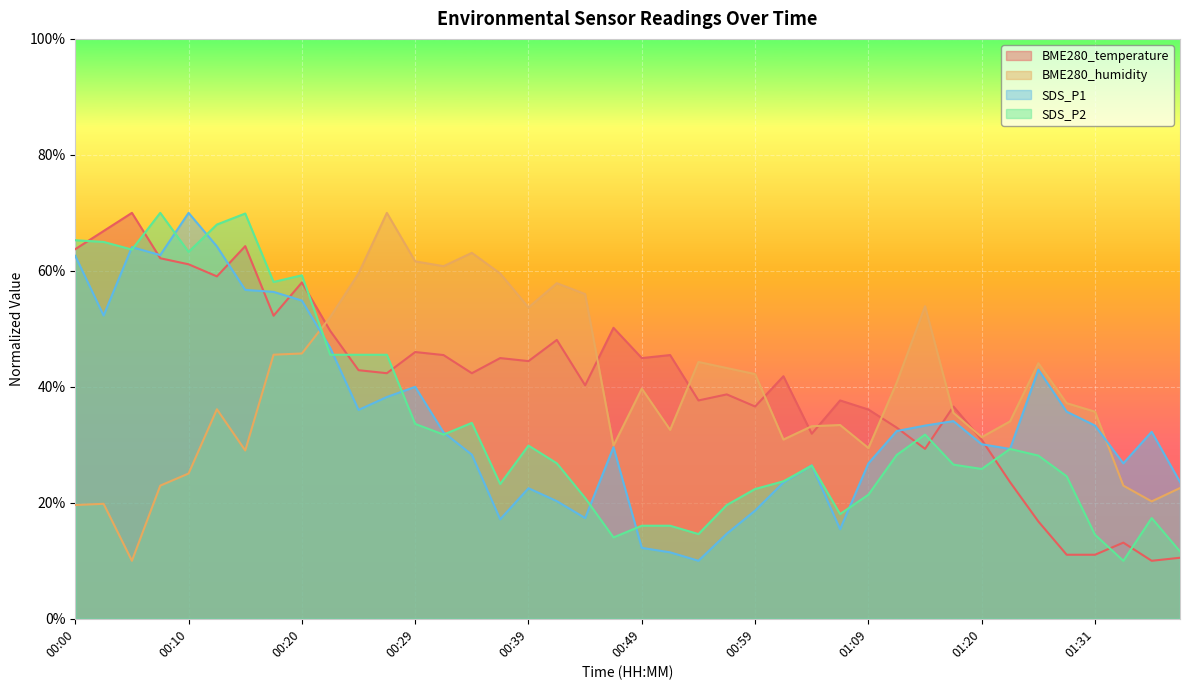

True or false: BME280_humidity and SDS_P1 intersect in this chart.

True